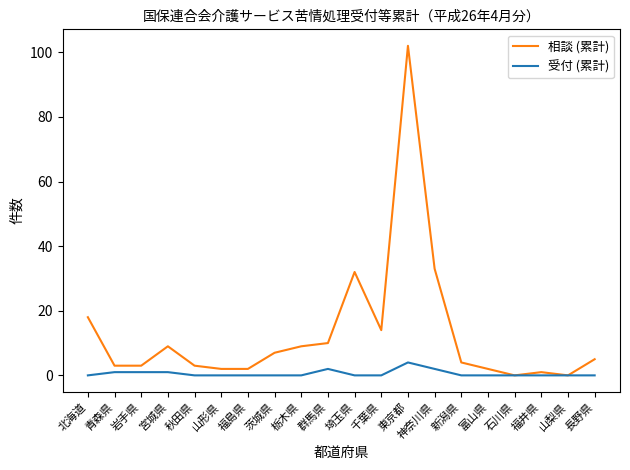

At which category is the sum across all series the highest?

東京都